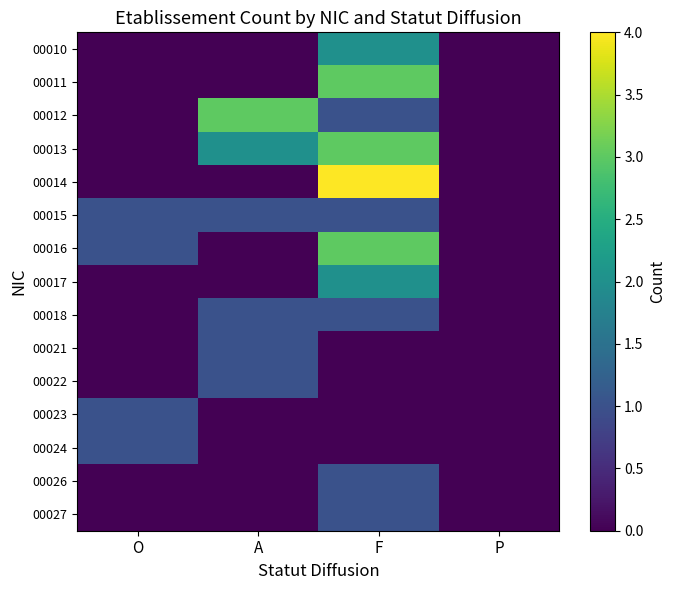

At which category is the sum across all series the highest?

F